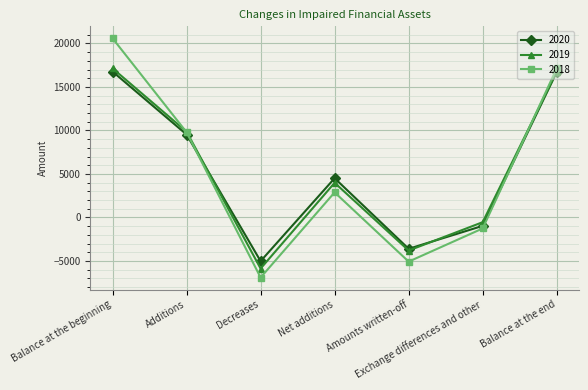

What is the label of the 5th point from the left?

Amounts written-off